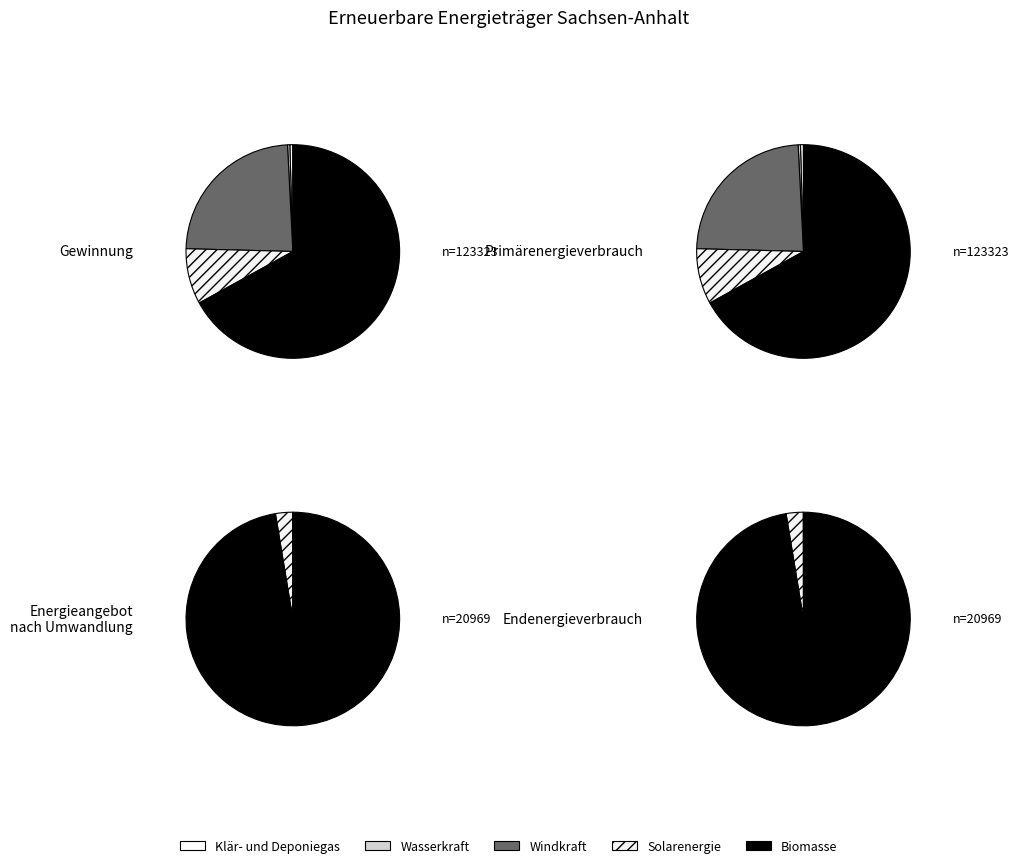

What percentage is the 3 slice, to the nearest percent?

1%